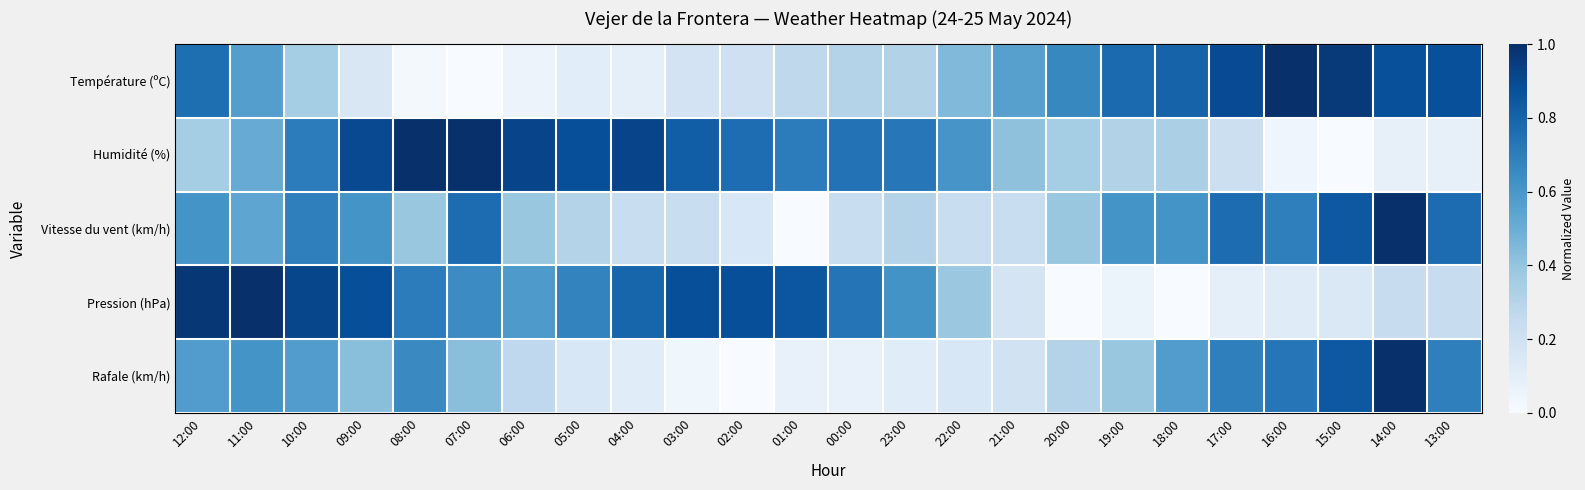

Between 04:00 and 14:00, which series saw the biggest shift?

Rafale (km/h)